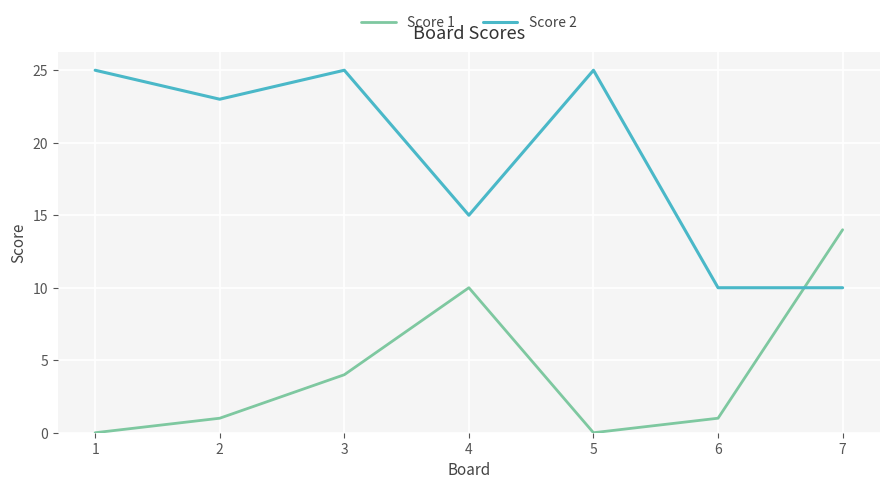

Rank the series by their average value, from highest to lowest.

Score 2, Score 1